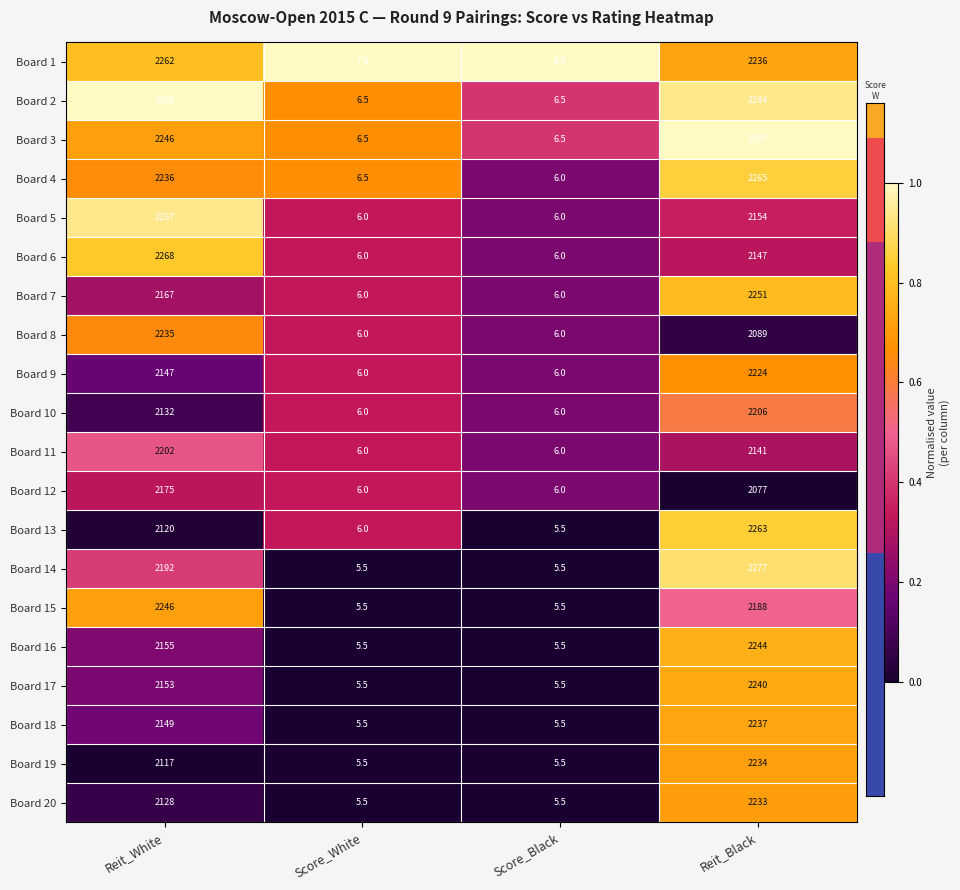

What is the sum of the Board 1 values at Score_Black and Reit_Black?

2244.0